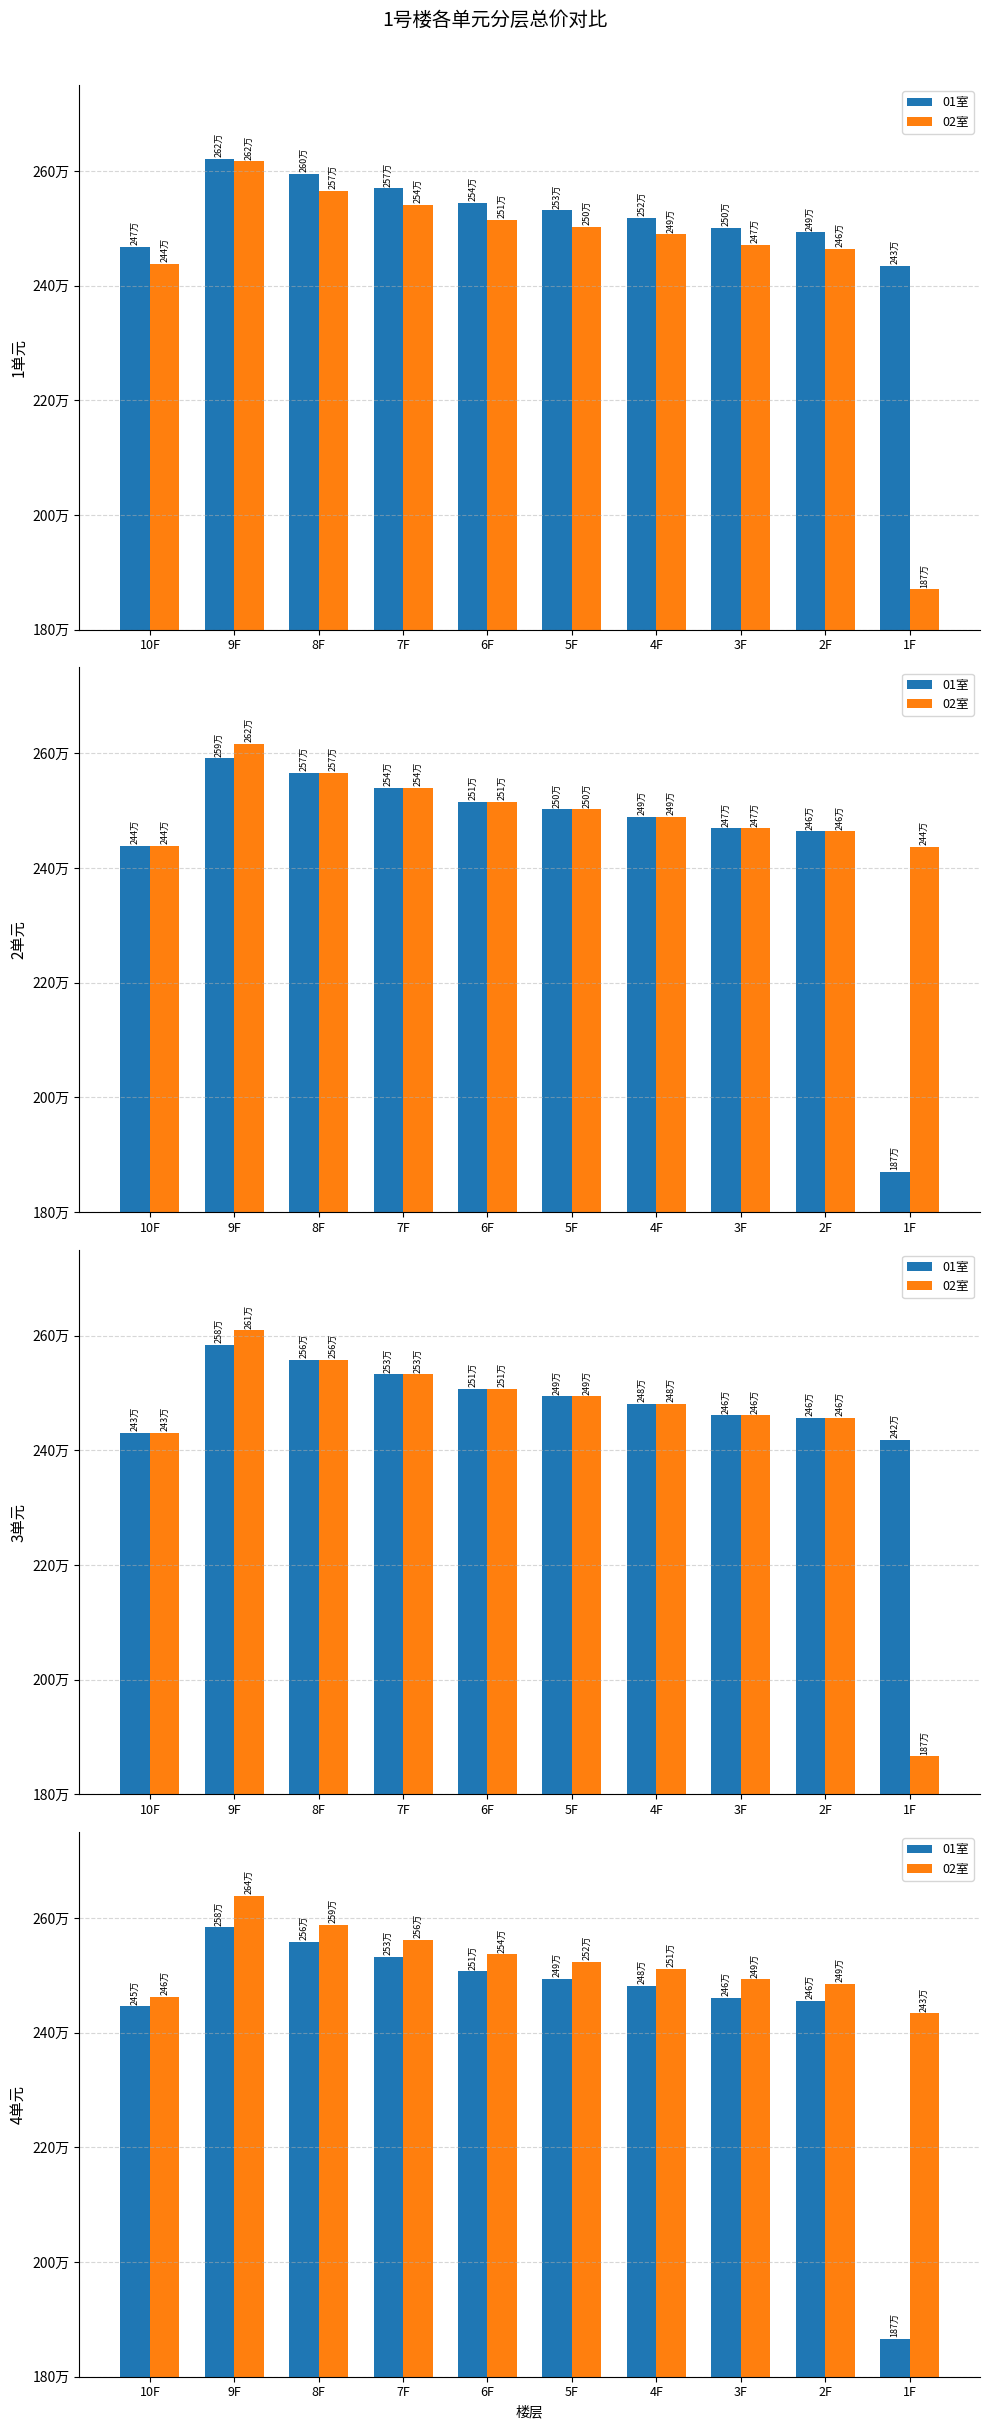

What are all the series names shown in the legend?

01室, 02室